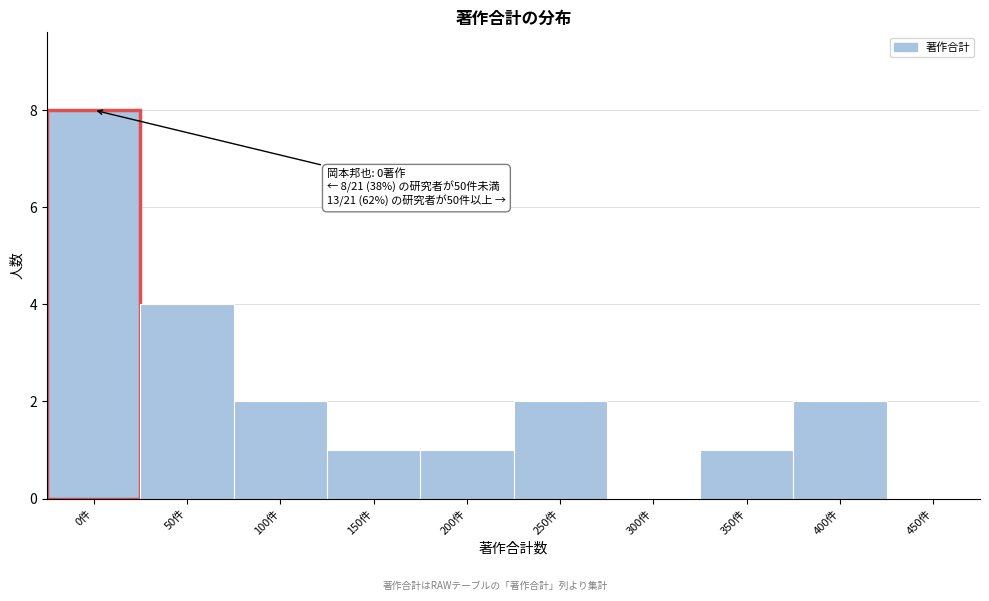

Reading left to right, extract all data points from this chart.

0件=8	50件=4	100件=2	150件=1	200件=1	250件=2	300件=0	350件=1	400件=2	450件=0